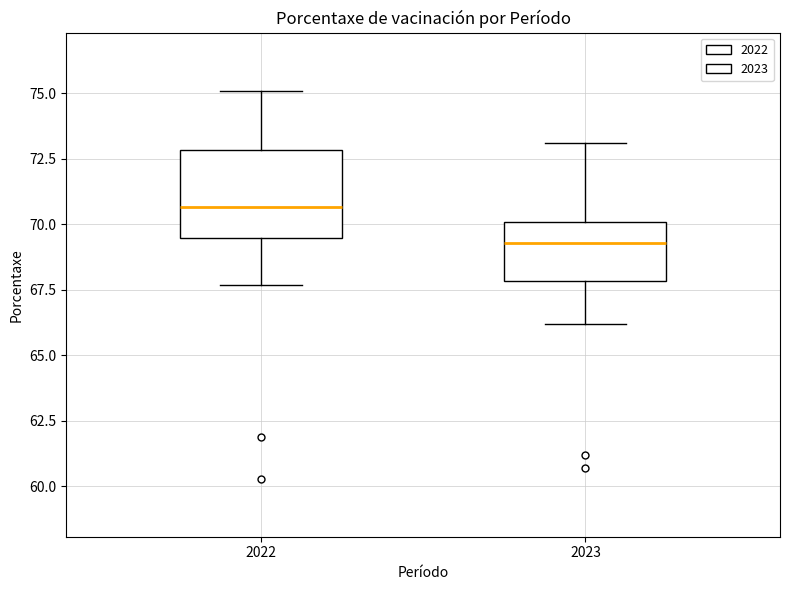

Comparing the boxes themselves (not the whiskers), which one is the tallest?

2022